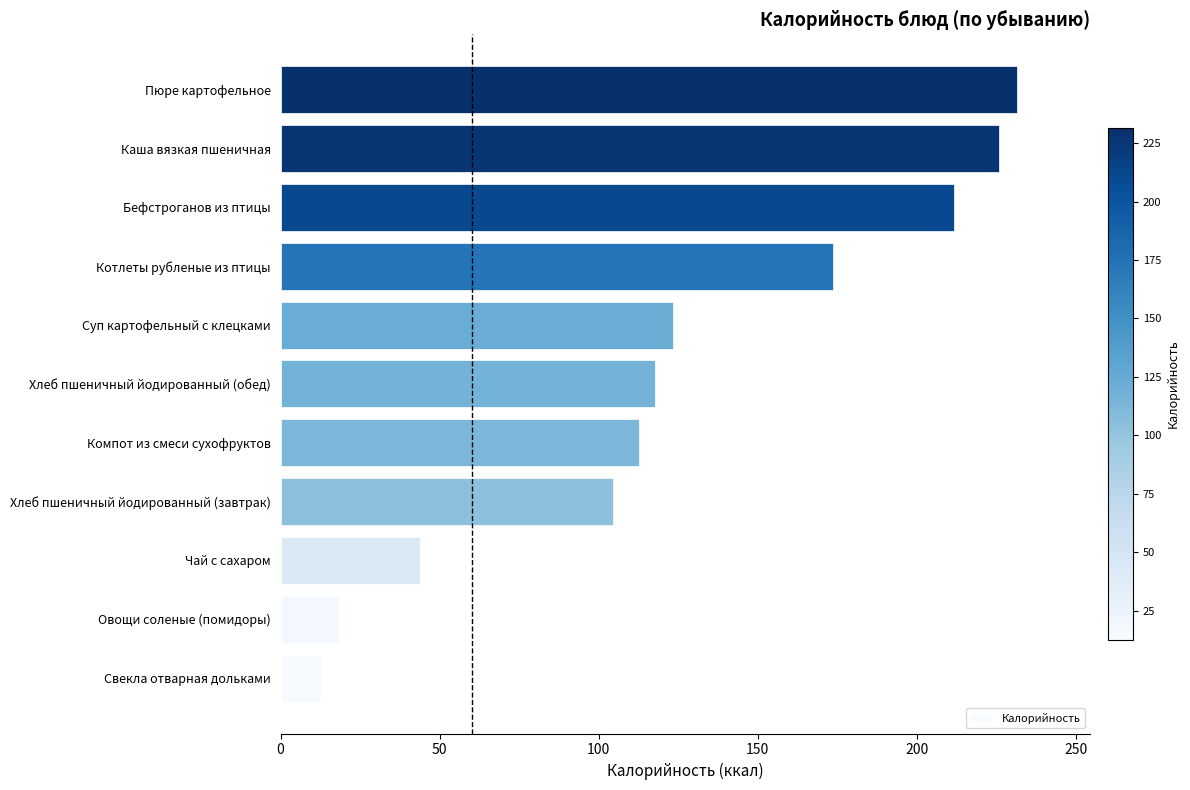

Reading bottom to top, transcribe all the data shown in this chart.

Свекла отварная дольками=12.6	Овощи соленые (помидоры)=17.9	Чай с сахаром=43.9	Хлеб пшеничный йодированный (завтрак)=104.5	Компот из смеси сухофруктов=112.7	Хлеб пшеничный йодированный (обед)=117.6	Суп картофельный с клецками=123.4	Котлеты рубленые из птицы=173.6	Бефстроганов из птицы=211.6	Каша вязкая пшеничная=225.8	Пюре картофельное=231.4